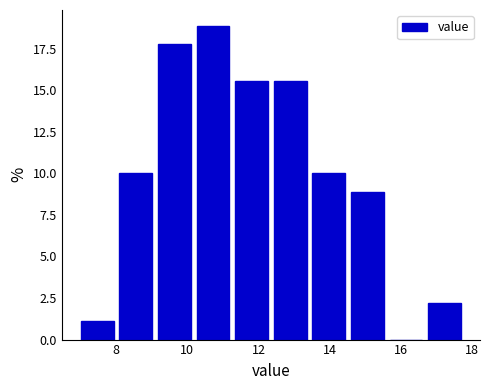

Which range on the x-axis has the tallest bar?

10.2 to 11.2